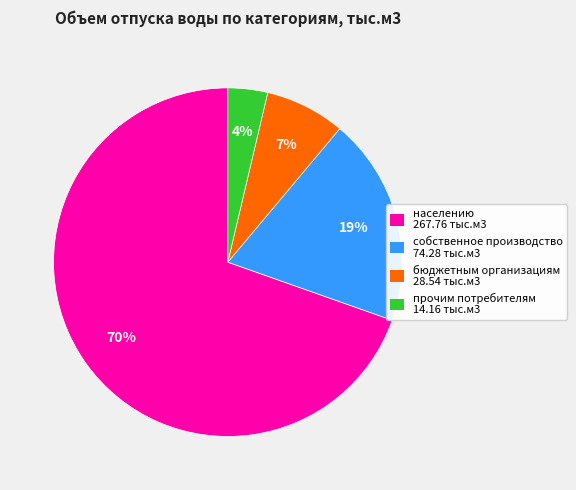

To the nearest percent, what portion does бюджетным организациям represent?

7%